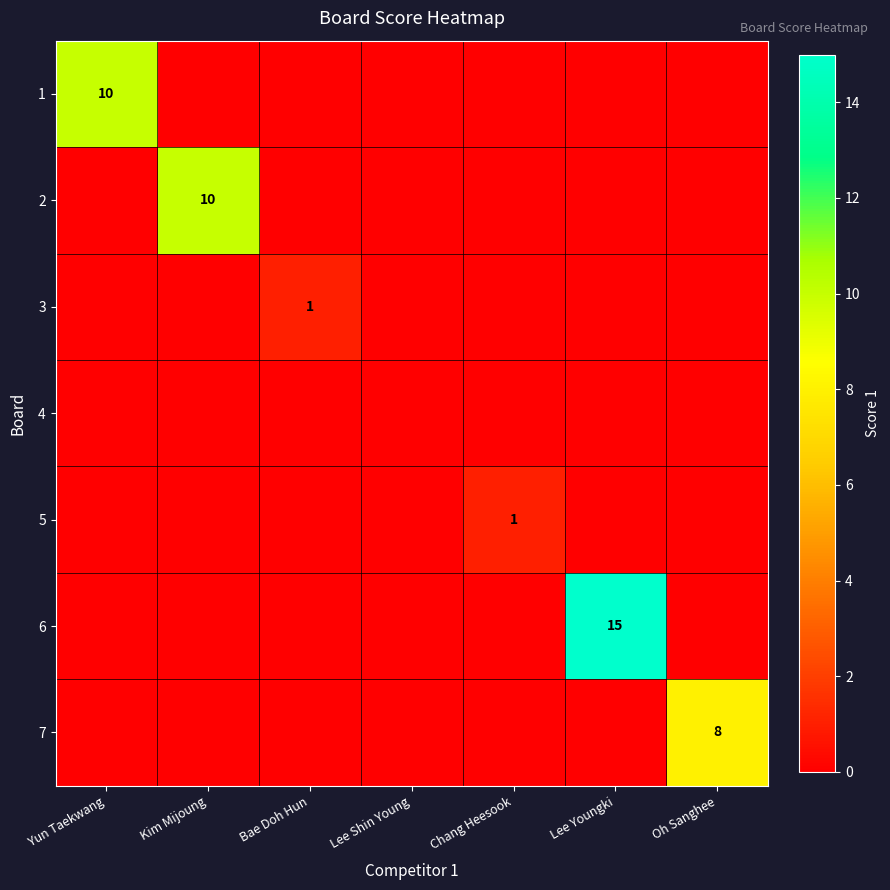

Rank the series at Lee Youngki from highest to lowest value.

6, 1, 2, 3, 4, 5, 7